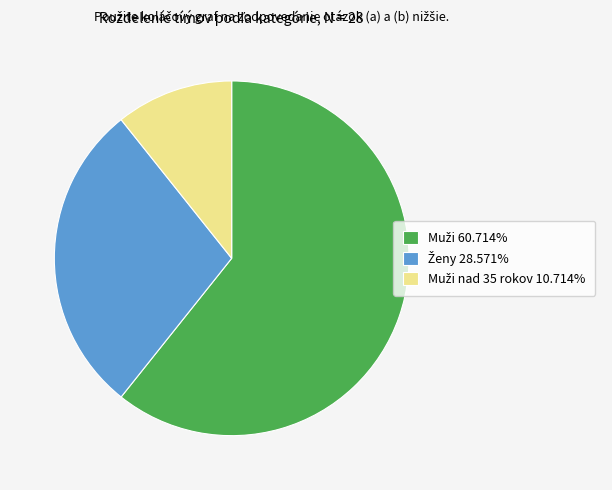

Is there a majority slice in this chart?

Yes